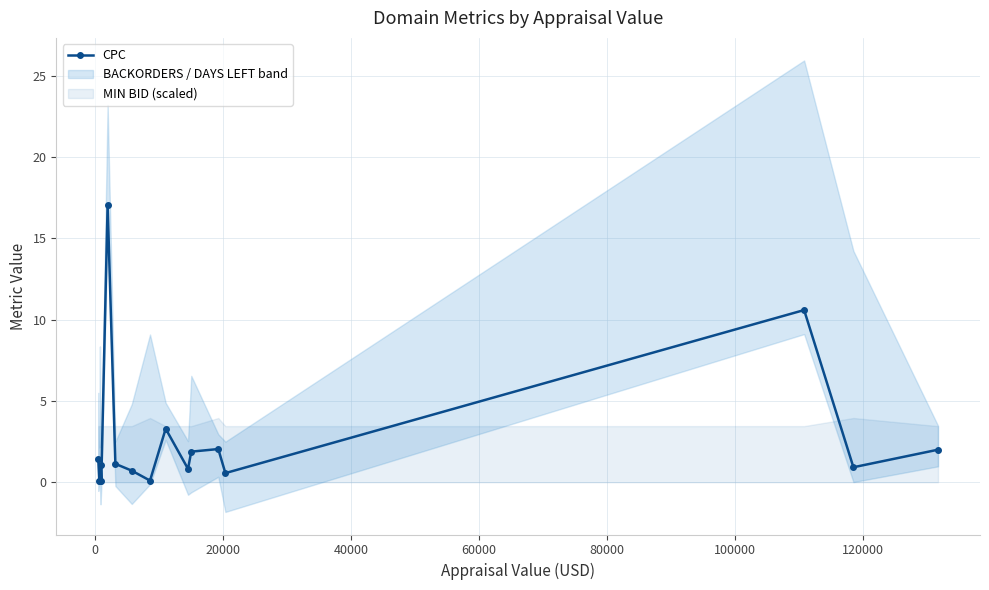

What is the maximum value for CPC?

17.1